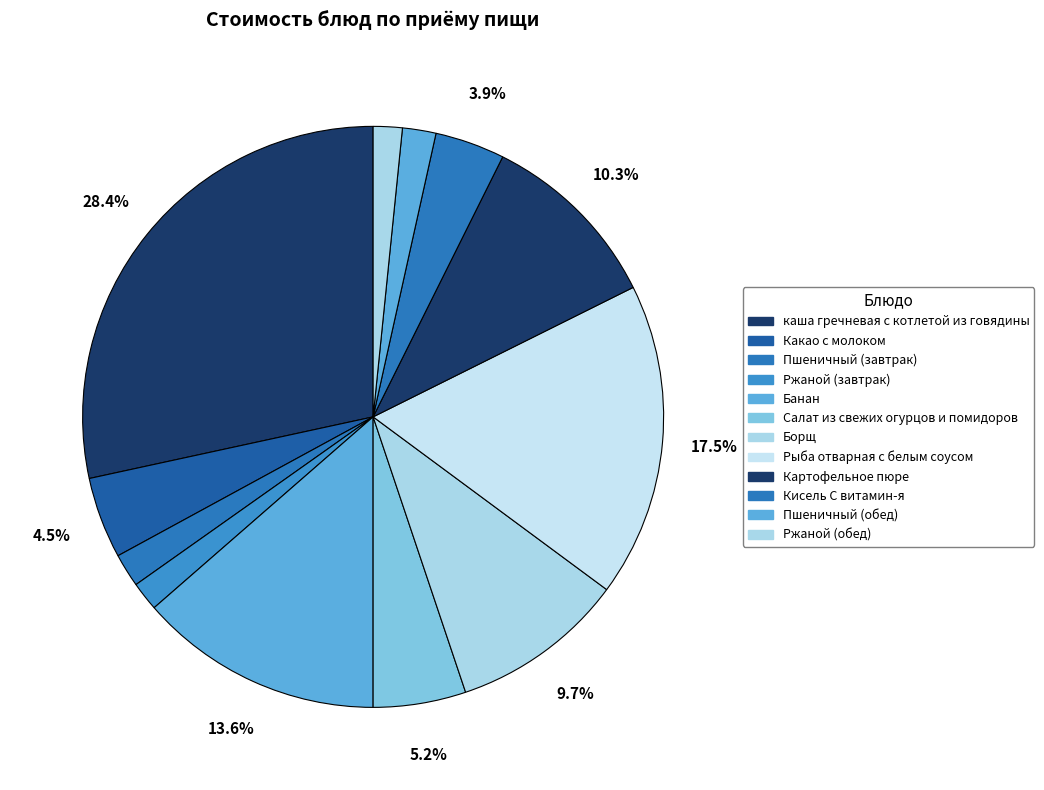

How many segments does this pie chart have?

12